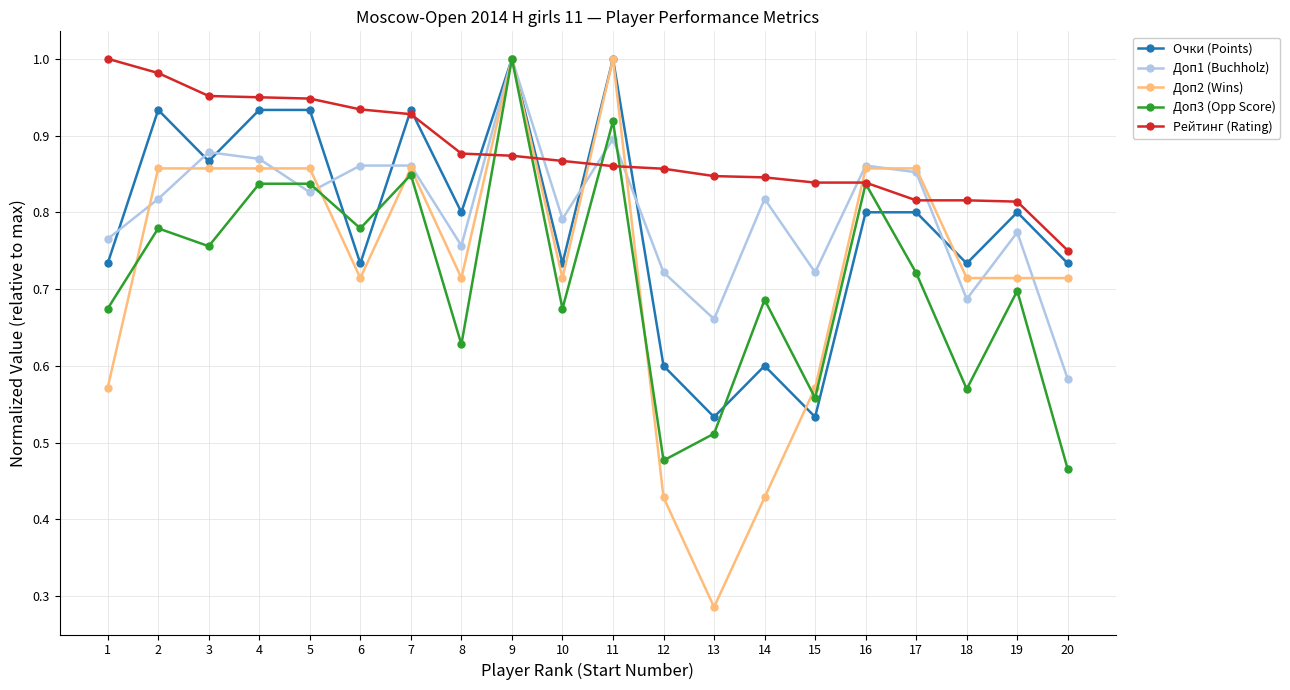

In Очки (Points), how many points are lower than both neighbors (excluding endpoints)?

7